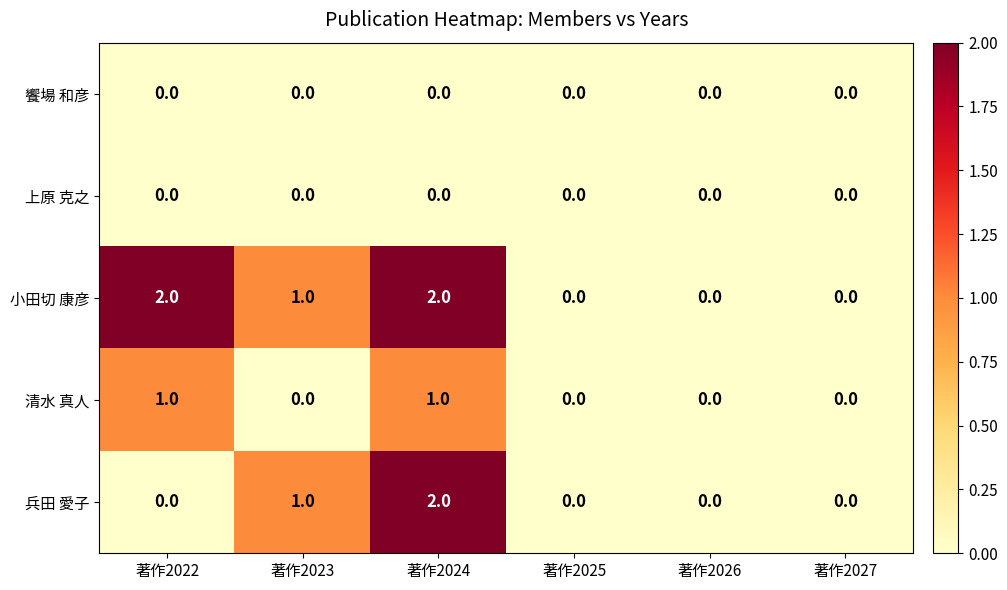

At which category is the sum across all series the highest?

著作2024